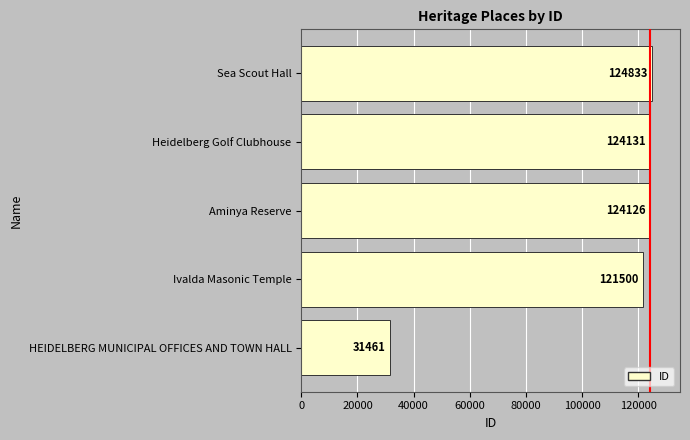

What is the smallest value displayed?

31461